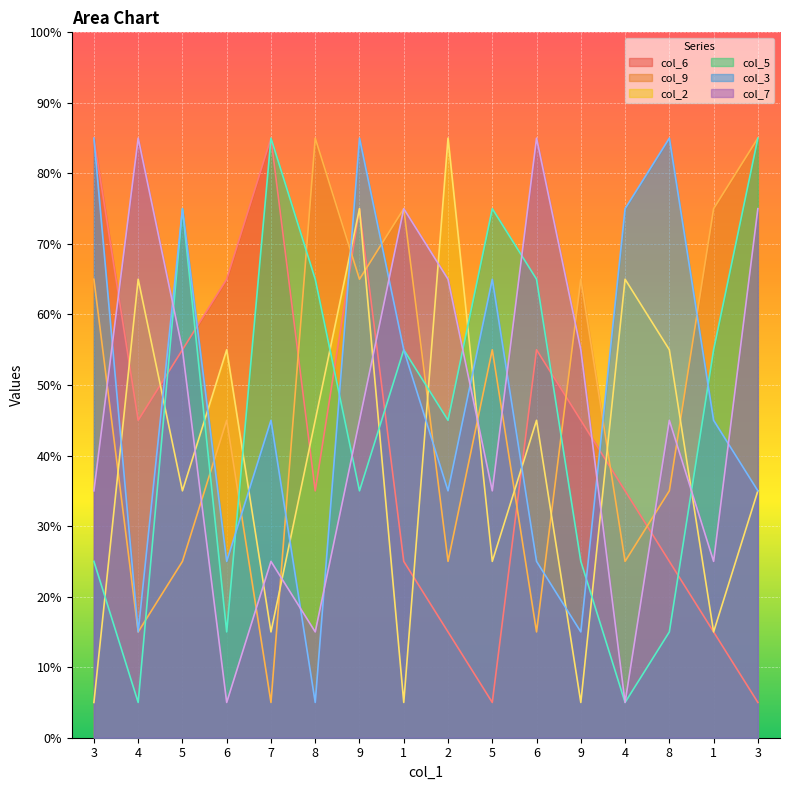

At which label is col_9 closest to 45?

6